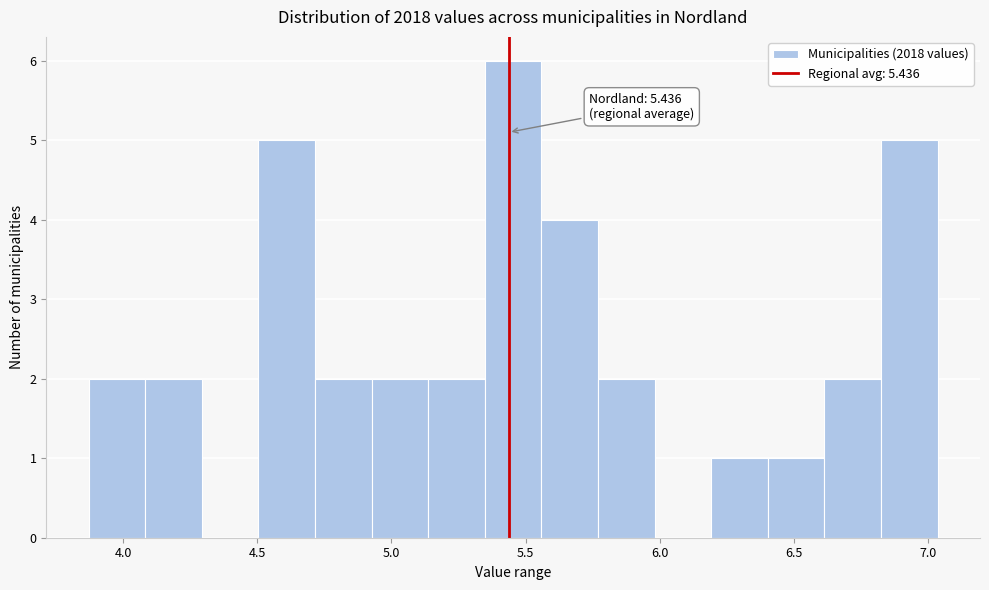

Over which range of the x-axis is the bar tallest?

5.35 to 5.55